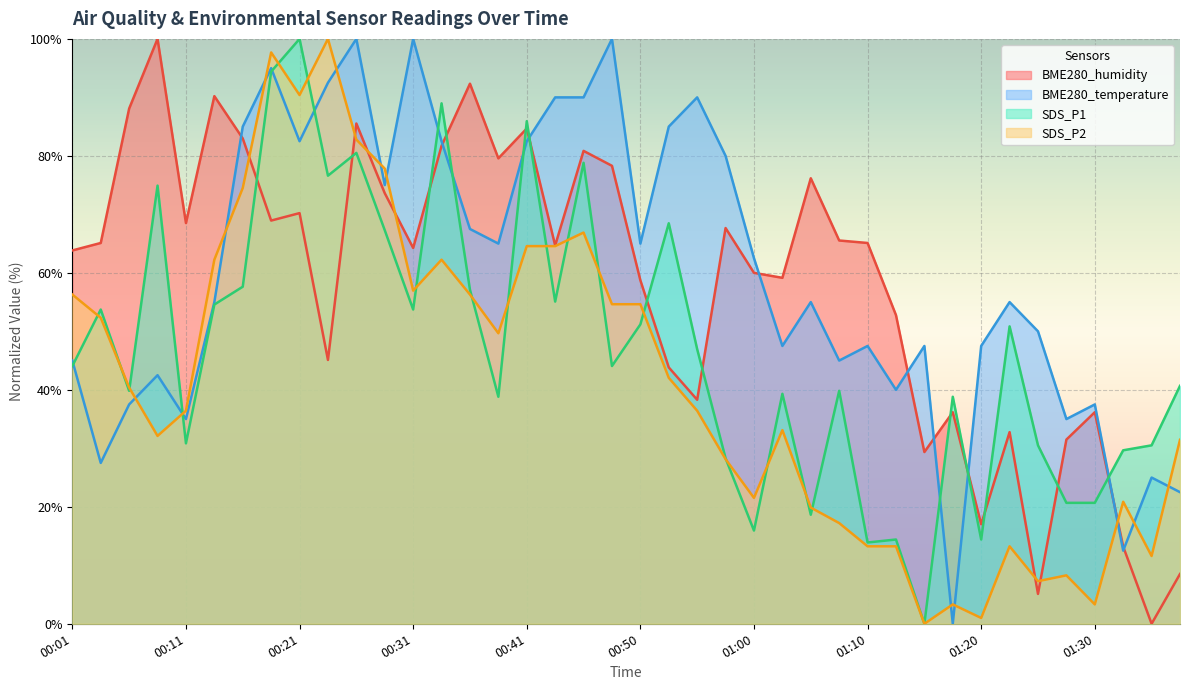

Count the number of categories in the chart.

40